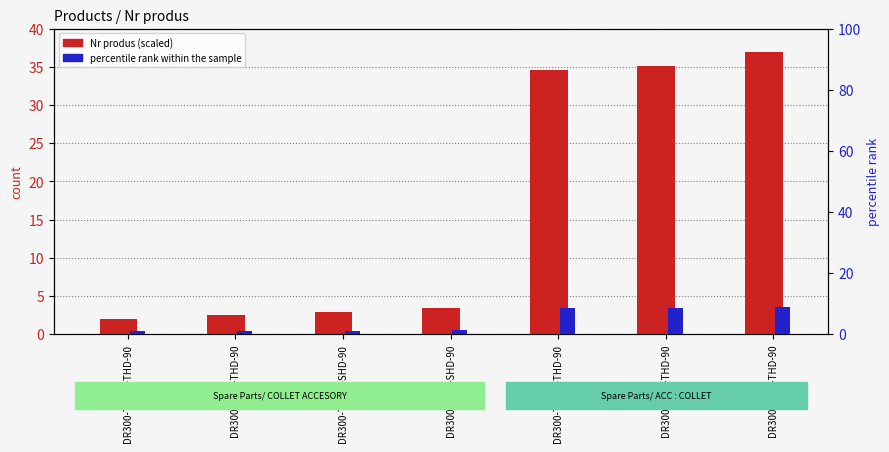

The percentile rank within the sample series shows 3.0 at DR300-T900-THD-90. True or false?

False